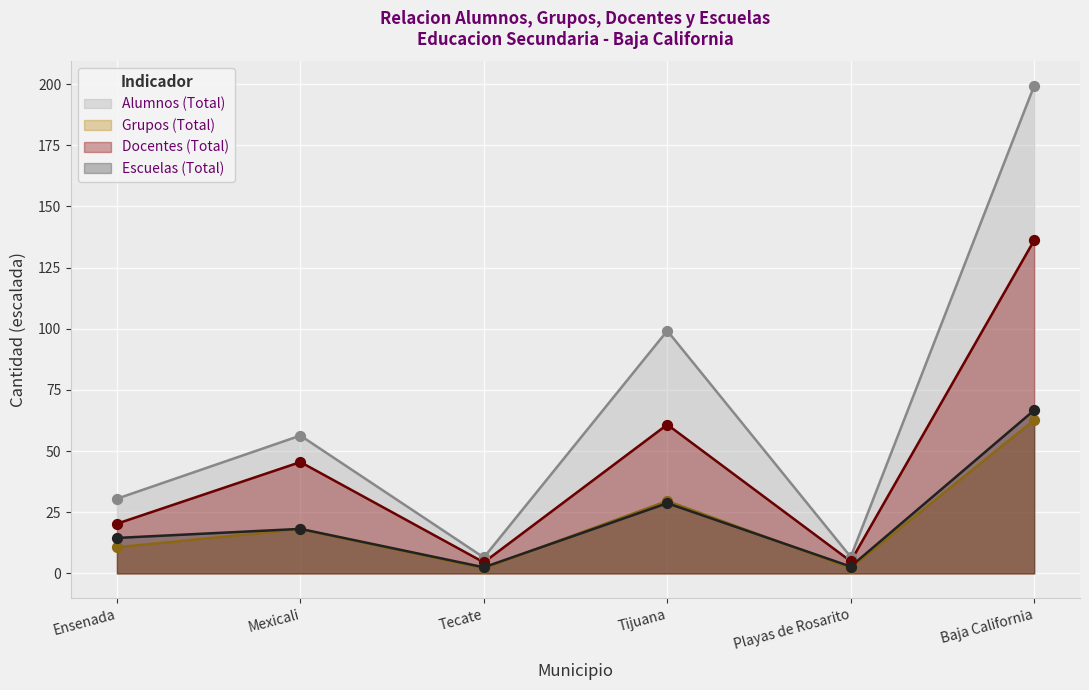

Which series contains the lowest Y value?

Grupos (Total)